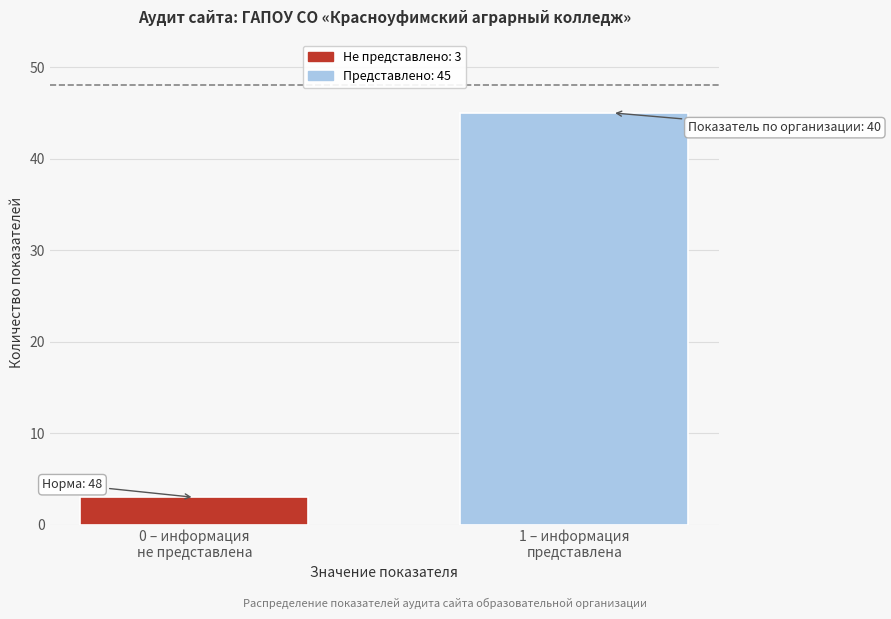

Reading left to right, transcribe all the data shown in this chart.

3	45